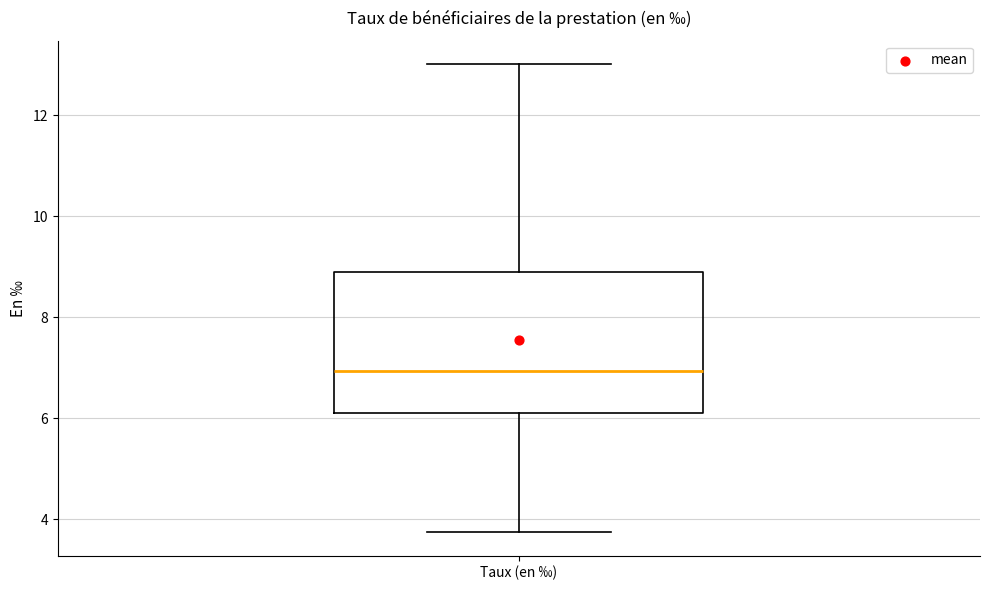

Transcribe this box plot: give where the median line is, the range the box spans, and where the two whiskers end, as read against the y-axis. The values are not printed on the chart, so give them approximately, as read against the axis.

median 7.0, box 6.0 to 9.0, whiskers 3.8 to 13.0